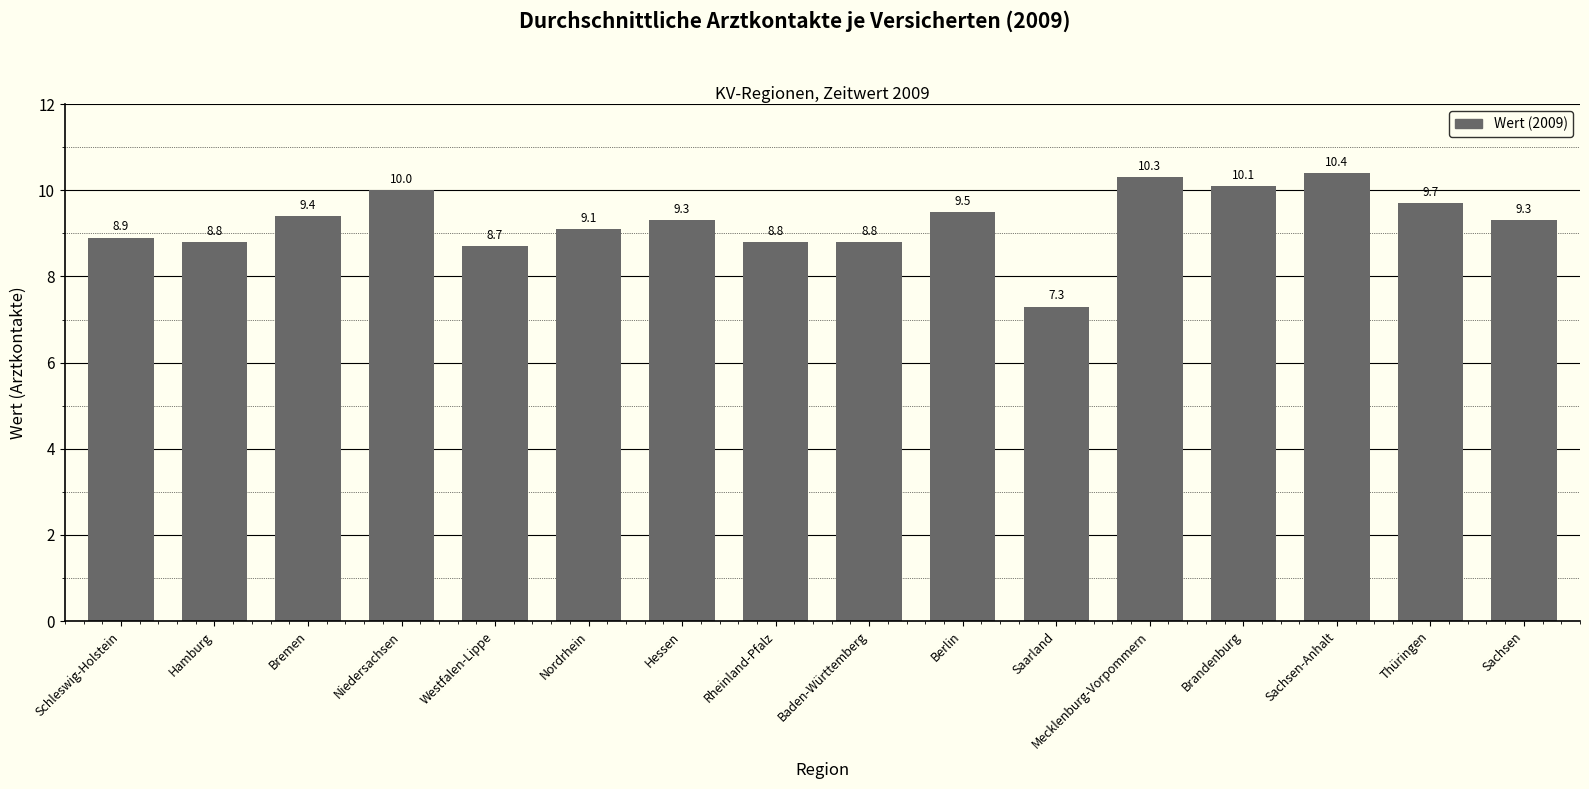

What is the difference between the maximum and second lowest values?

1.7